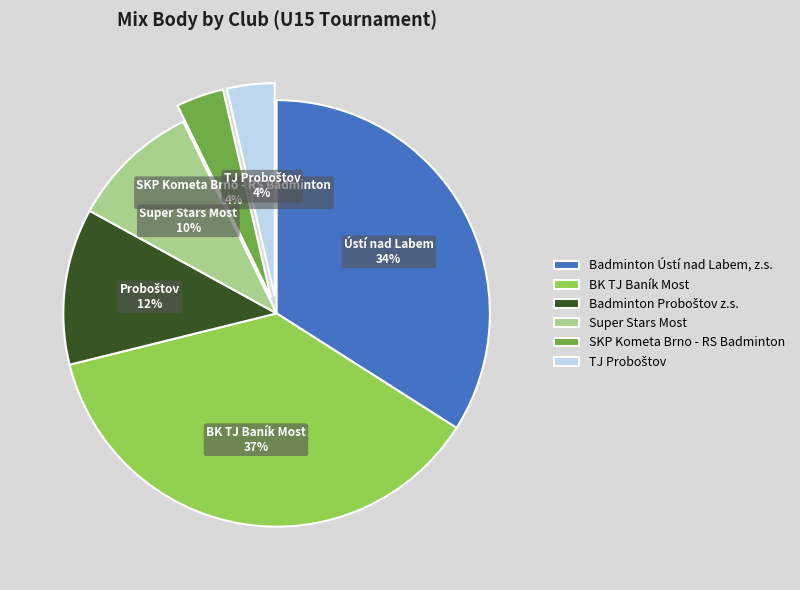

How many slices are in this pie chart?

6